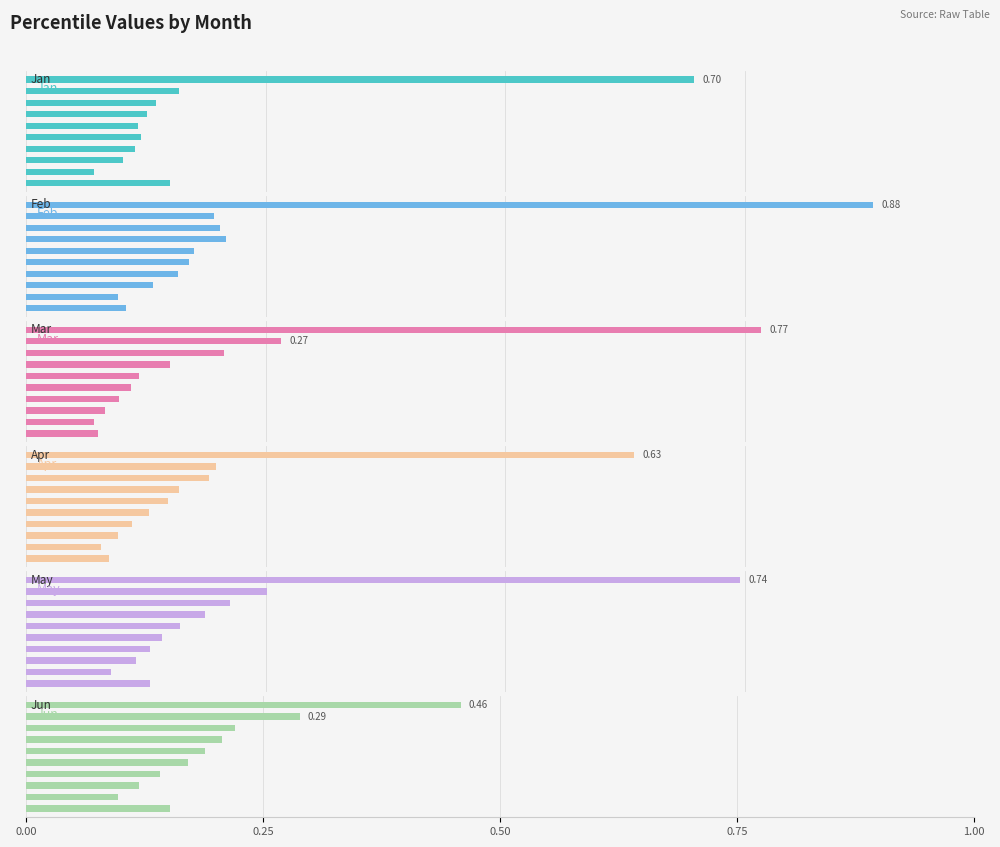

What is the maximum value shown in the chart?

0.9